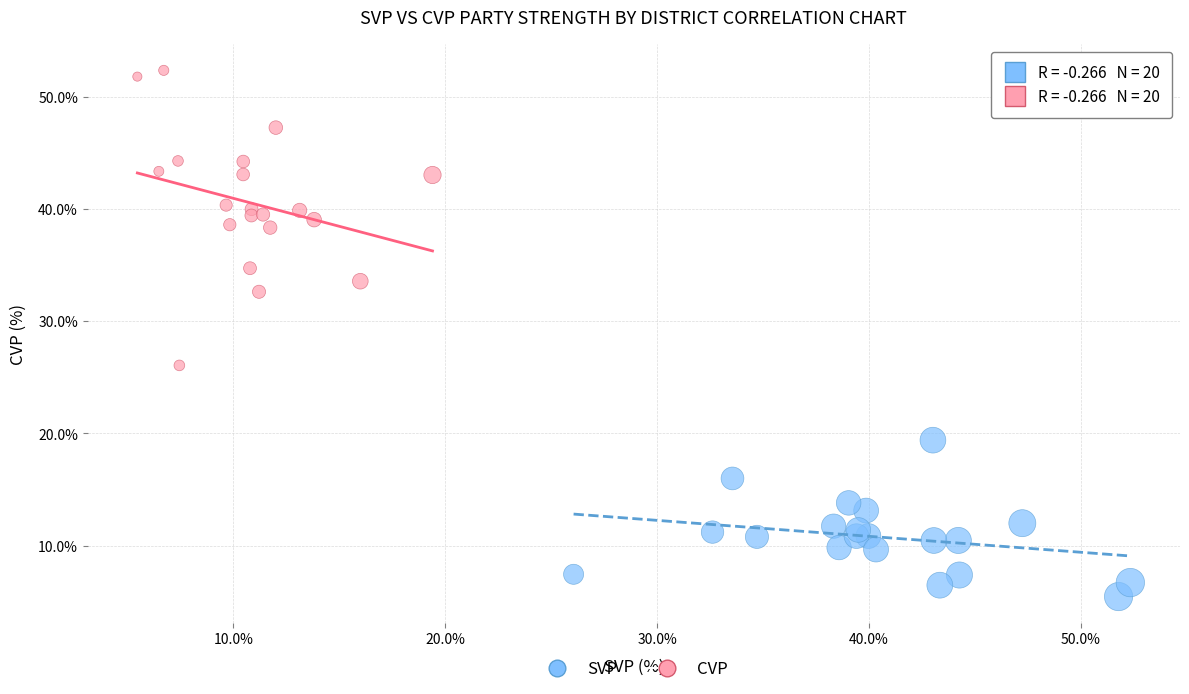

Which series has the widest spread of Y values?

CVP